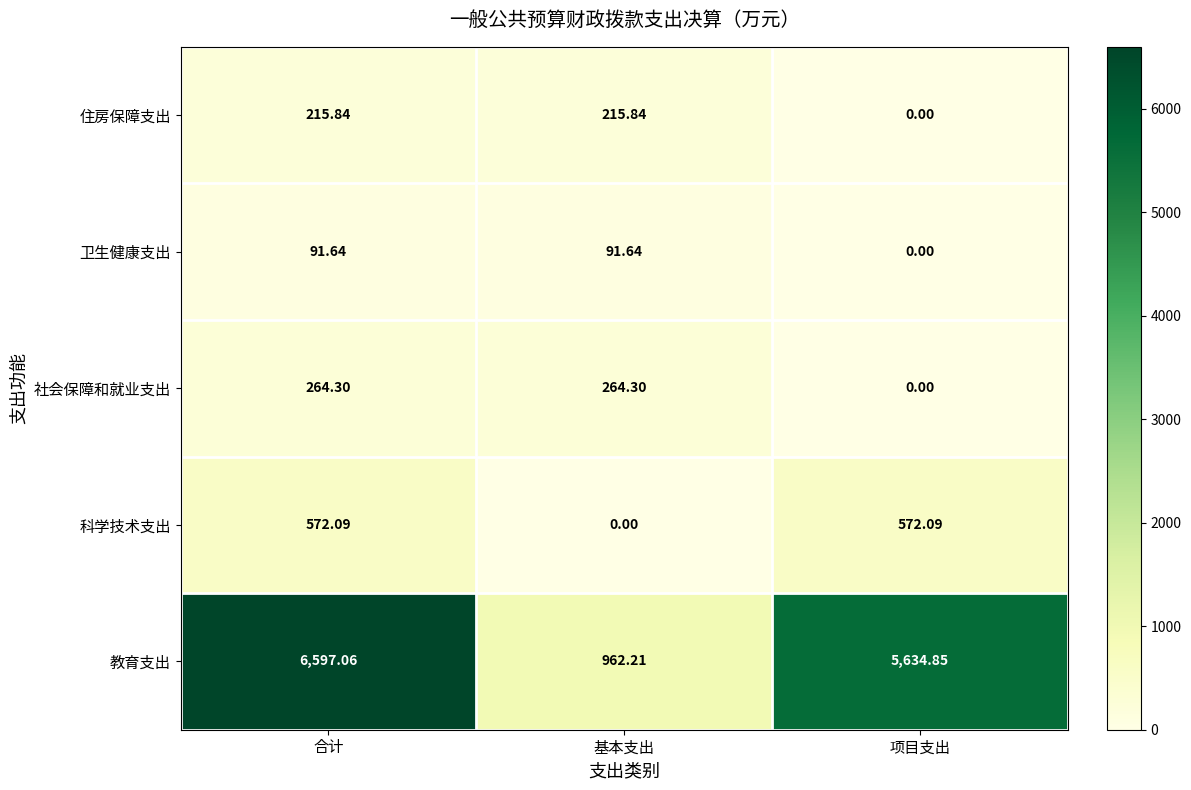

At how many categories does at least one series exceed 1756?

2